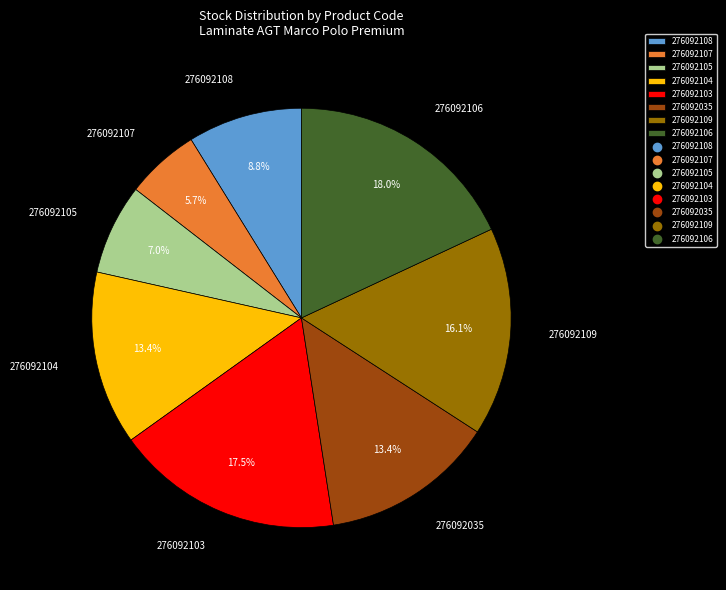

What is the total percentage of 276092106 and 276092107?

23.7%